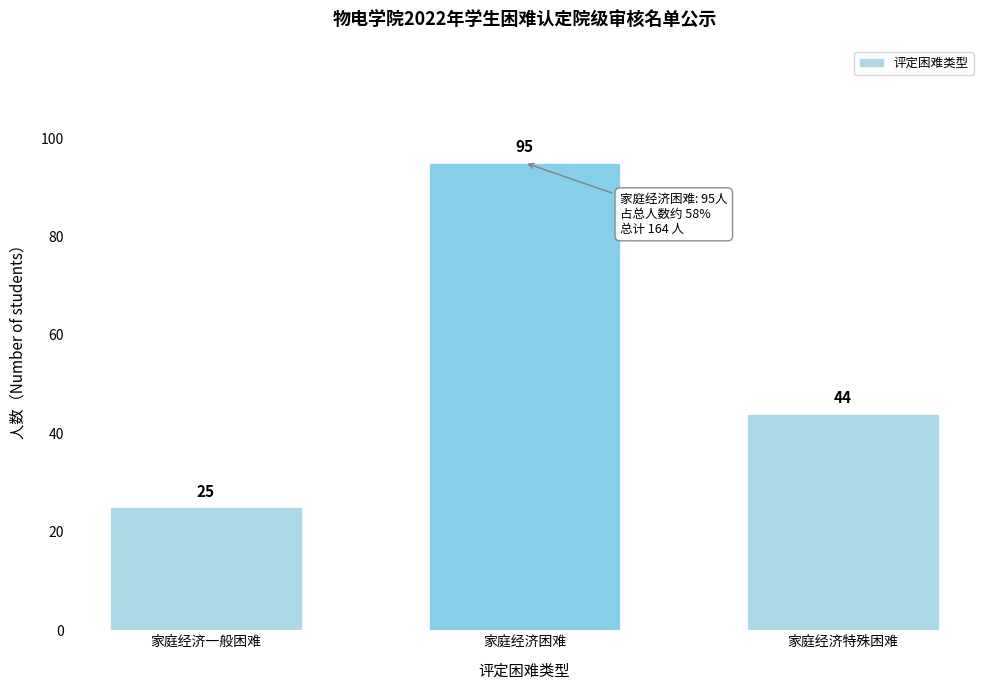

Reading left to right, list all the values displayed in this chart.

家庭经济一般困难=25	家庭经济困难=95	家庭经济特殊困难=44